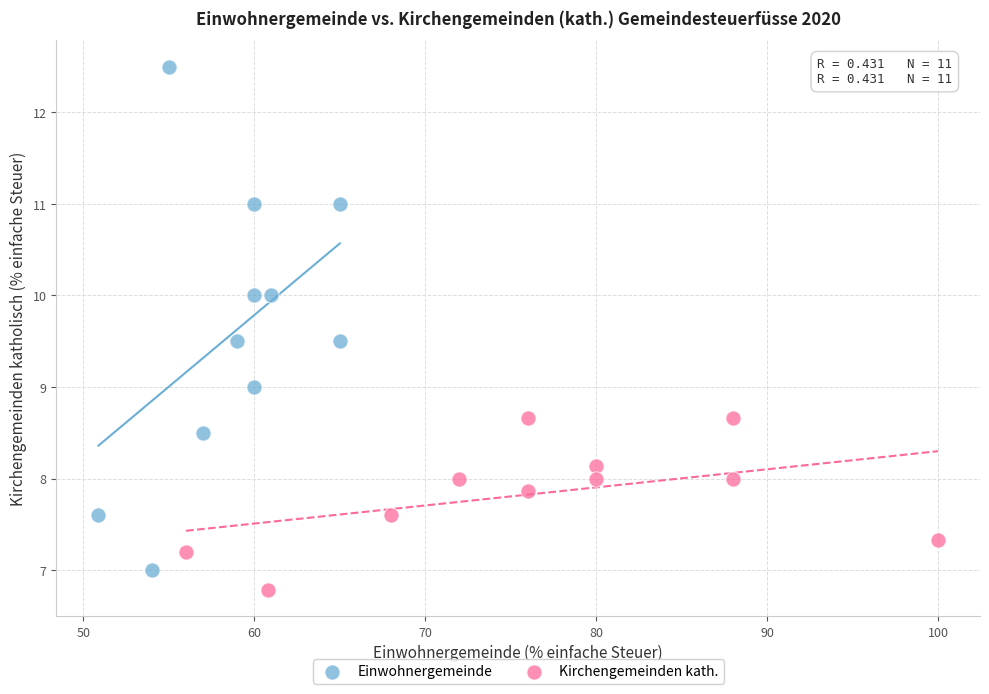

Which series reaches the maximum Y coordinate?

Einwohnergemeinde